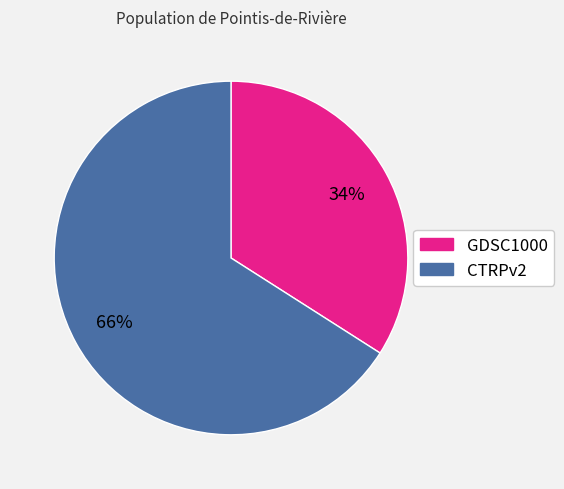

What is the largest slice in the pie chart?

CTRPv2